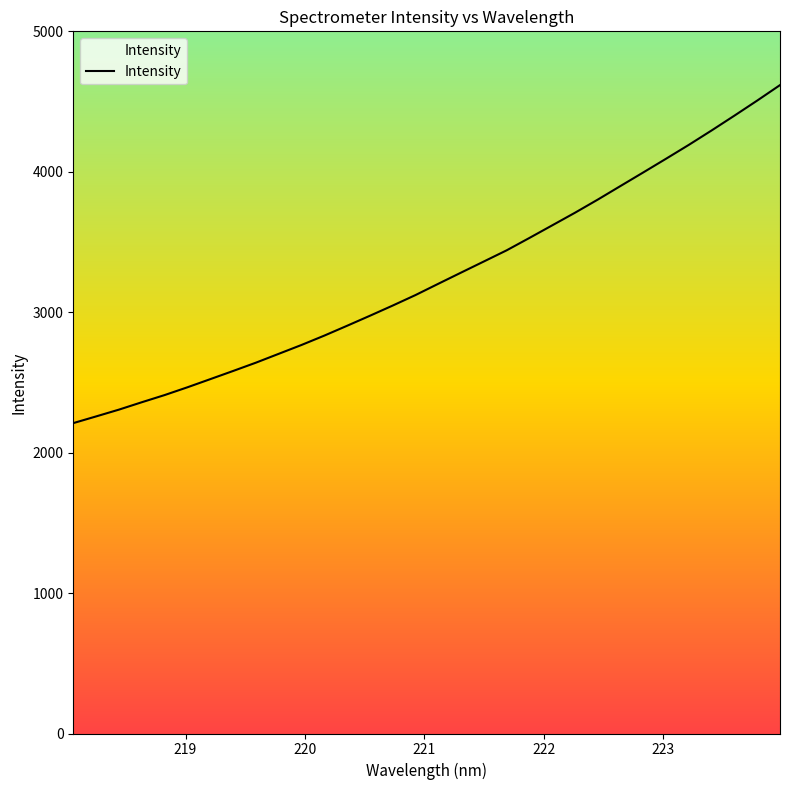

True or false: there are more than 0 points higher than both neighbors.

False